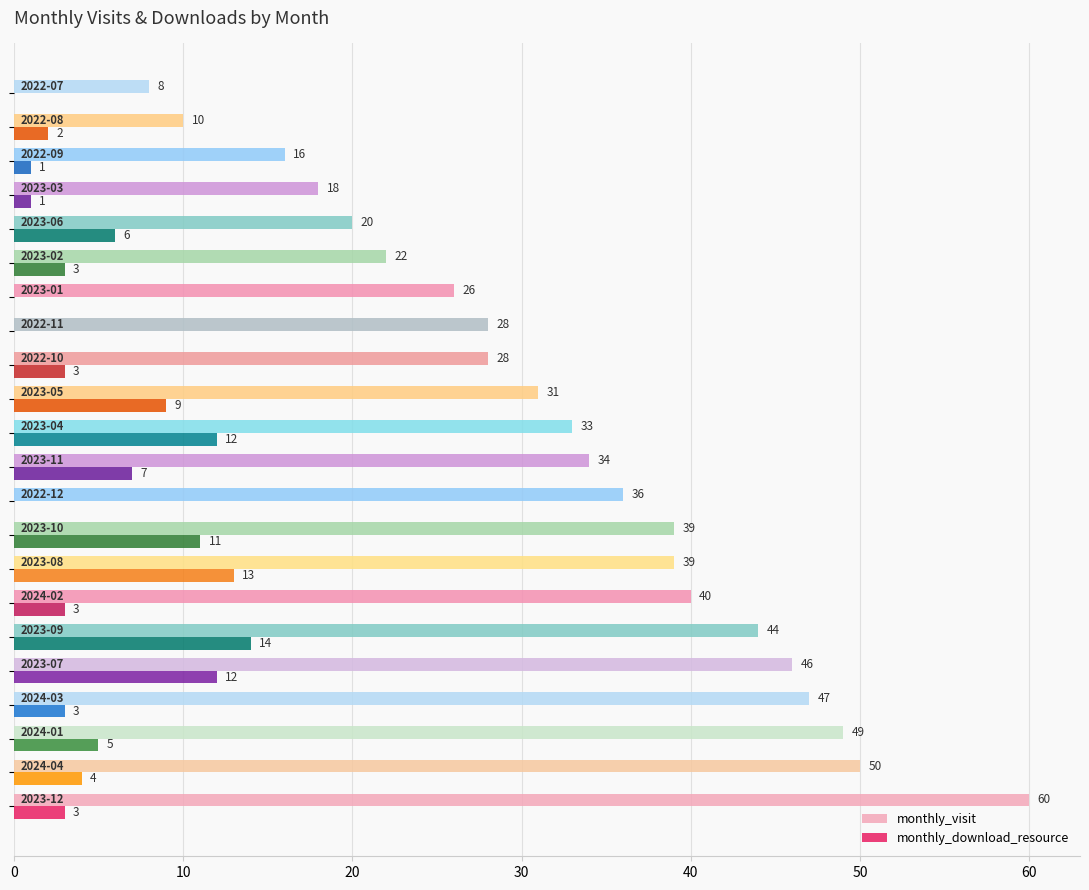

How many values in monthly_download_resource are above zero?

18